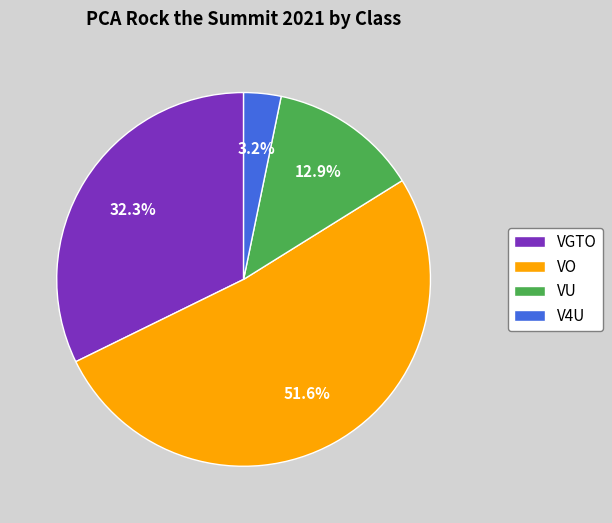

Which slice represents more than half of the pie?

VO